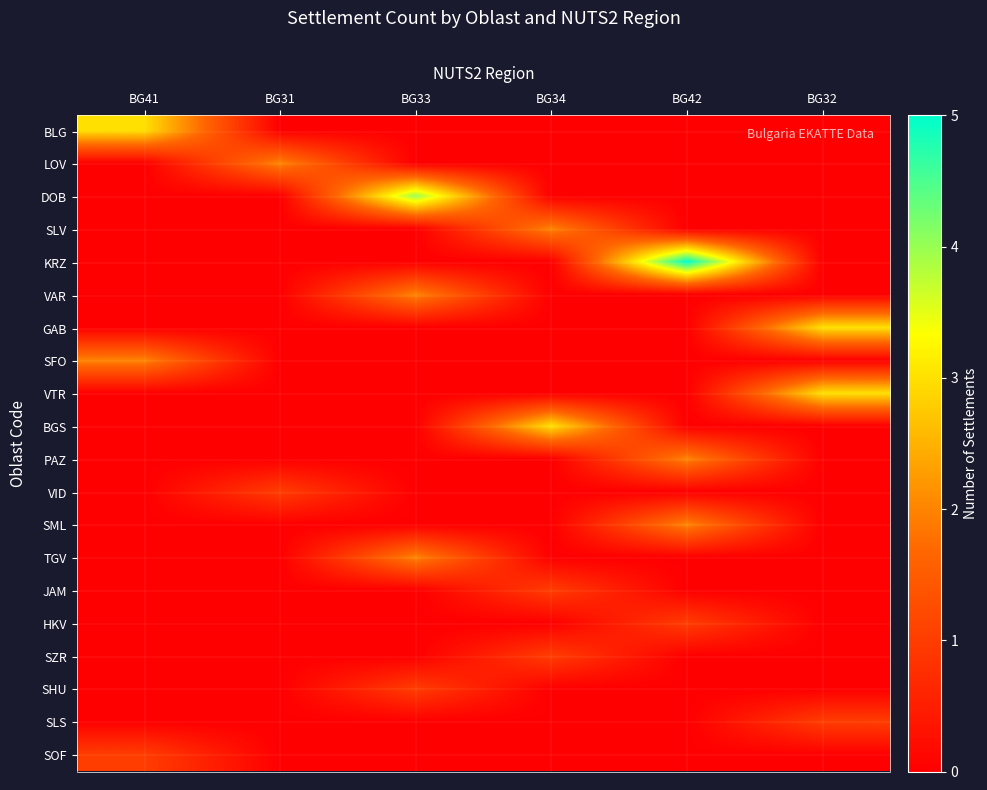

Which series has the largest total across all categories?

KRZ